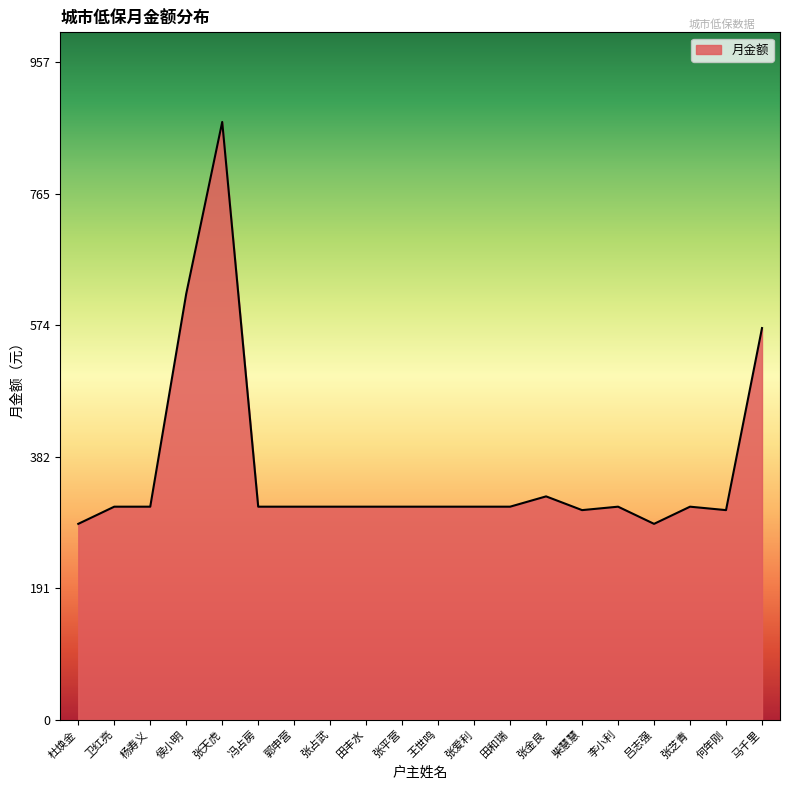

What is the ratio of the value at 杜焕金 to the value at 卫红亮?

0.9